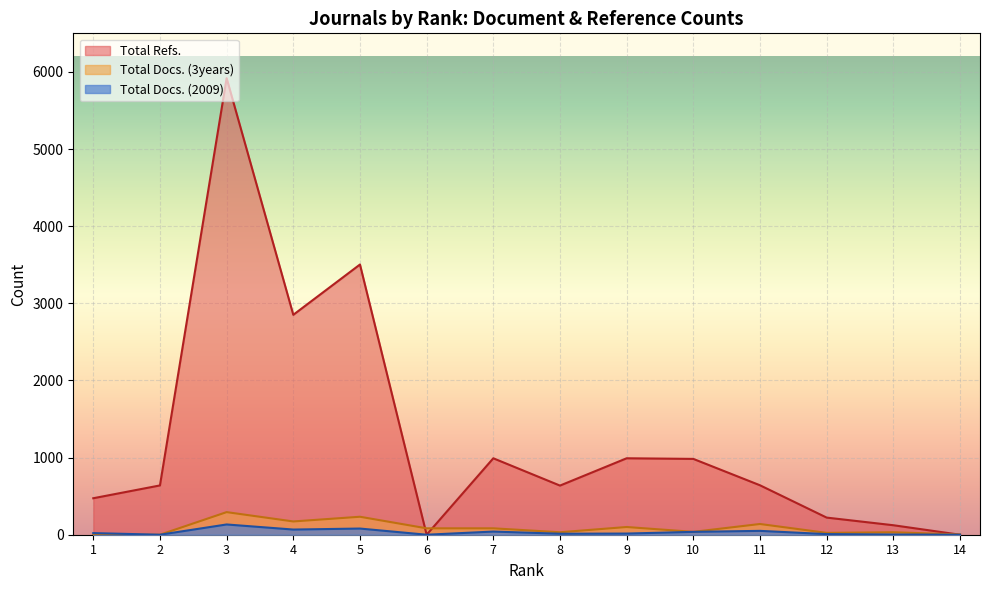

What is the sum of the Total Docs. (3years) values at 11 and 7?

222